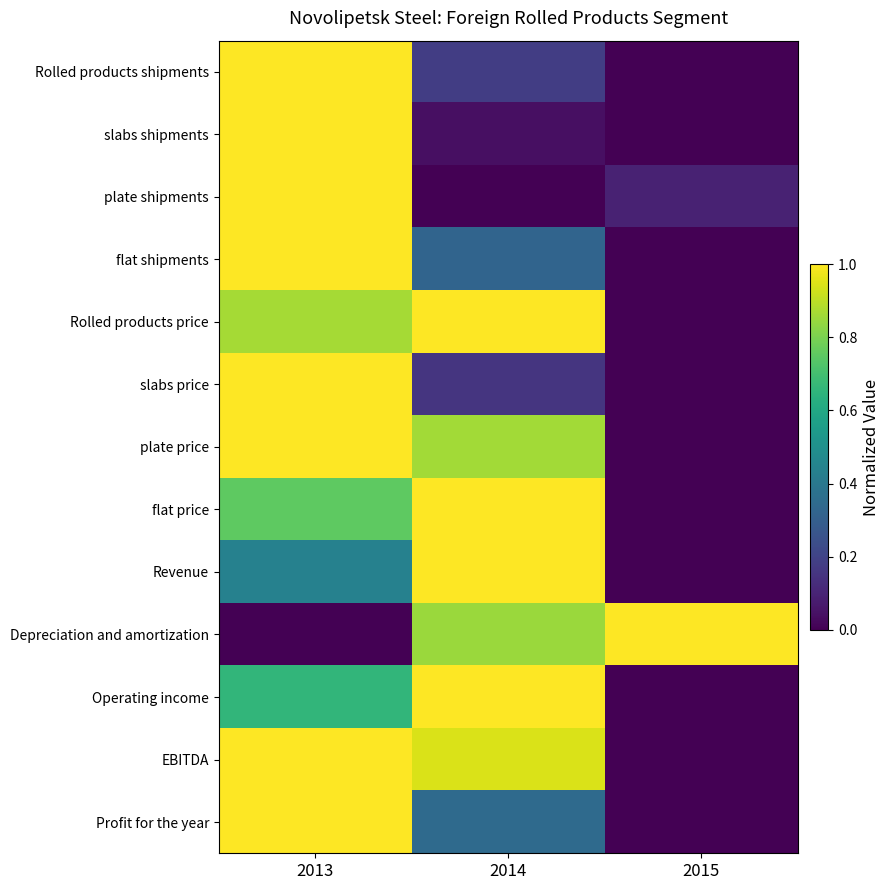

Which category has the highest value across all series?

2013